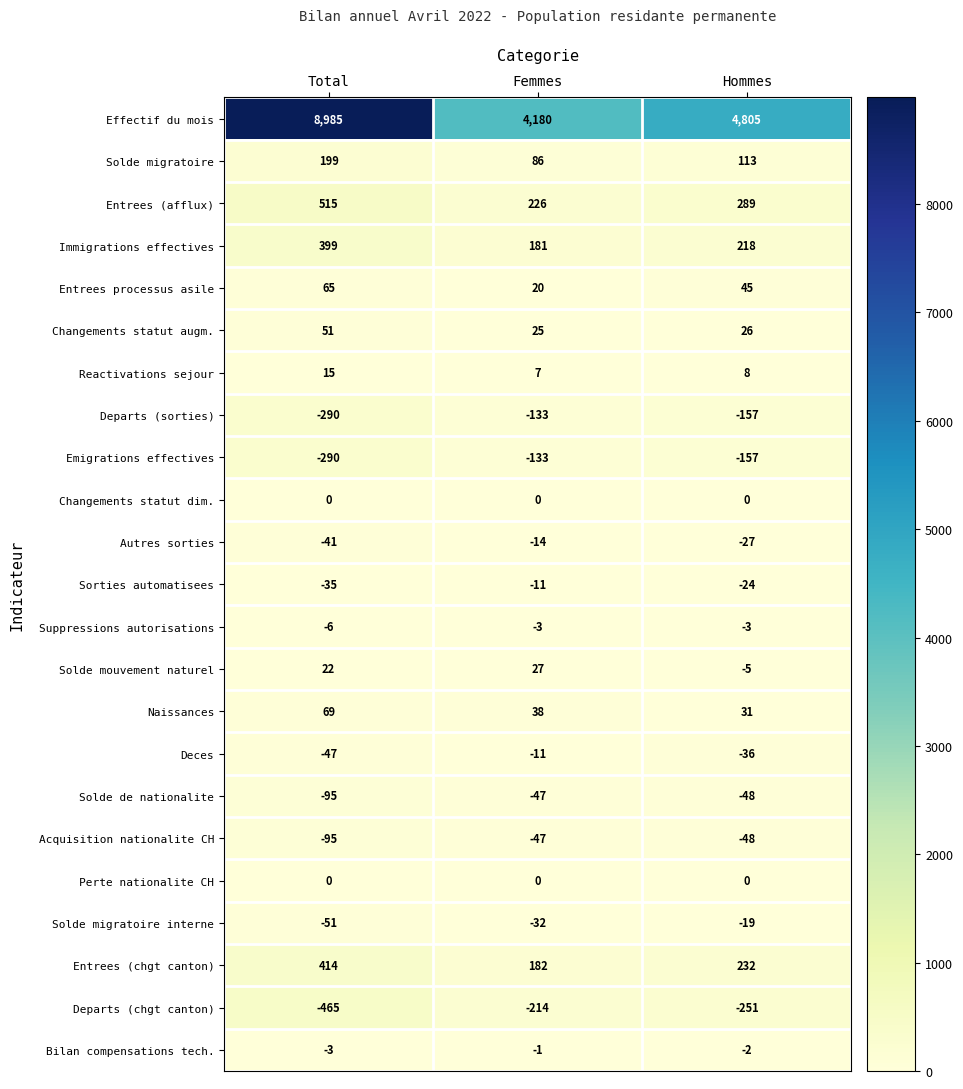

At how many categories does at least one series exceed 3485?

3